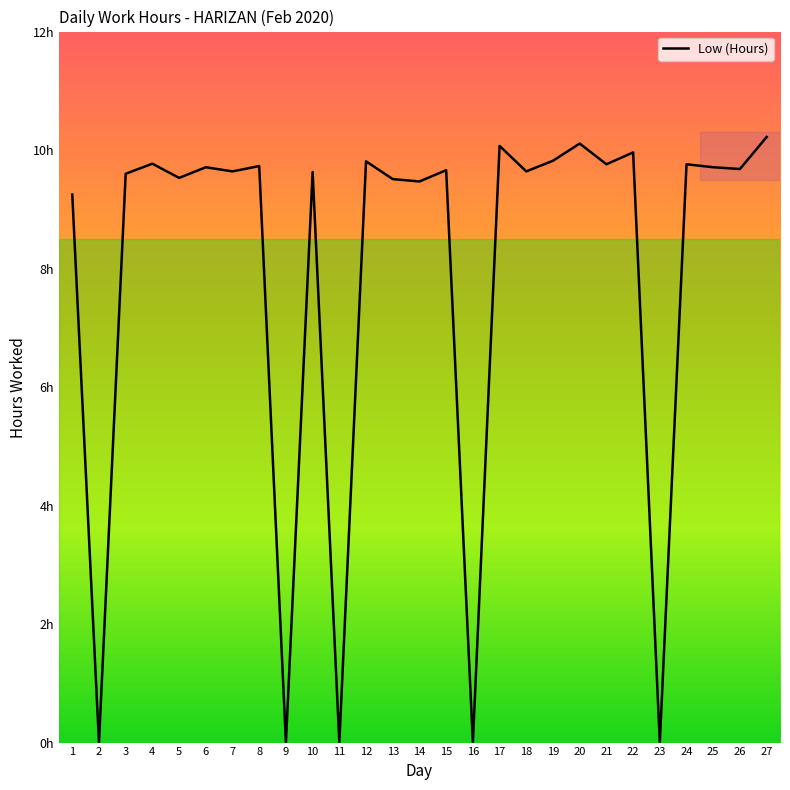

What is the value of the 6th point from the left?

9.7